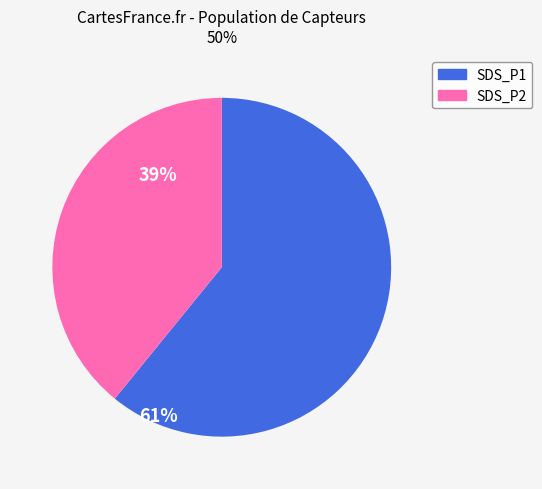

The SDS_P2 slice represents 50% of the pie. True or false?

False